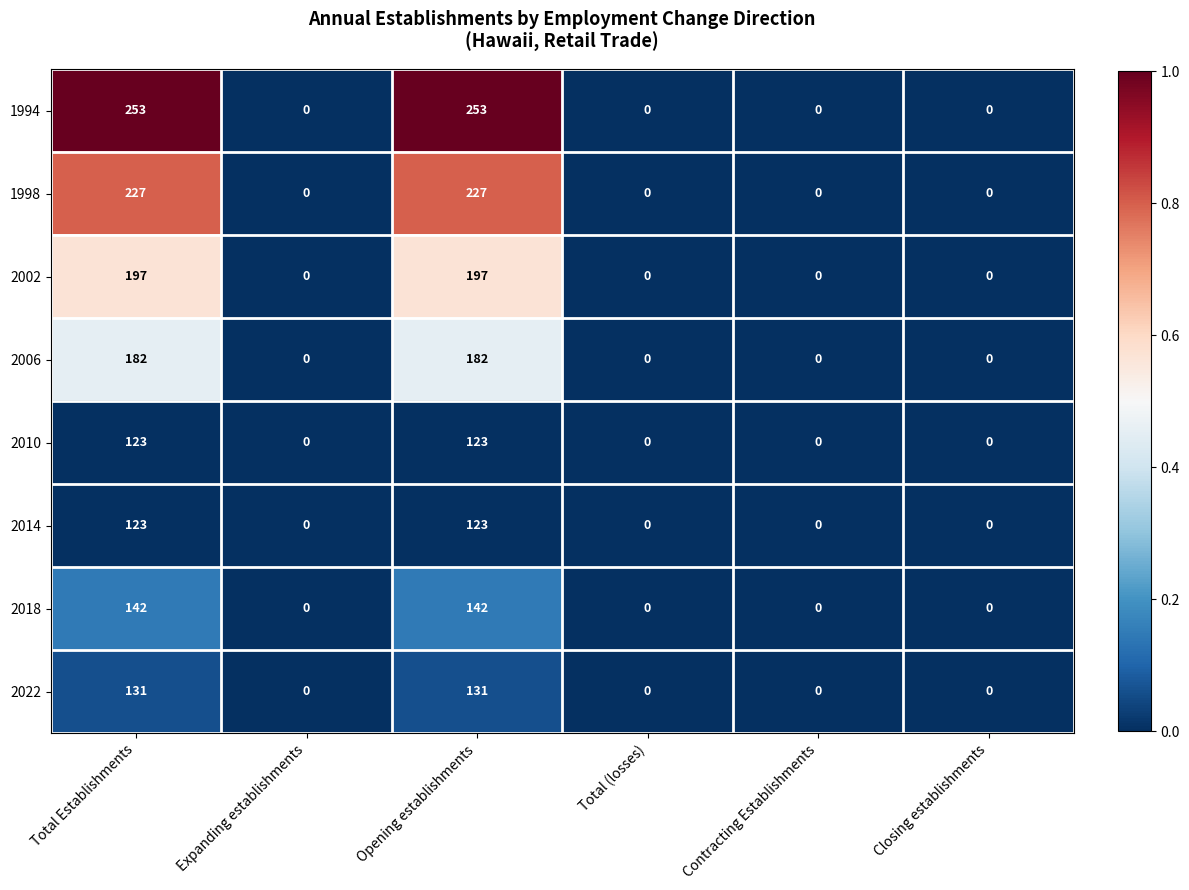

True or false: 1998 has a value of 47 at Total Establishments.

False